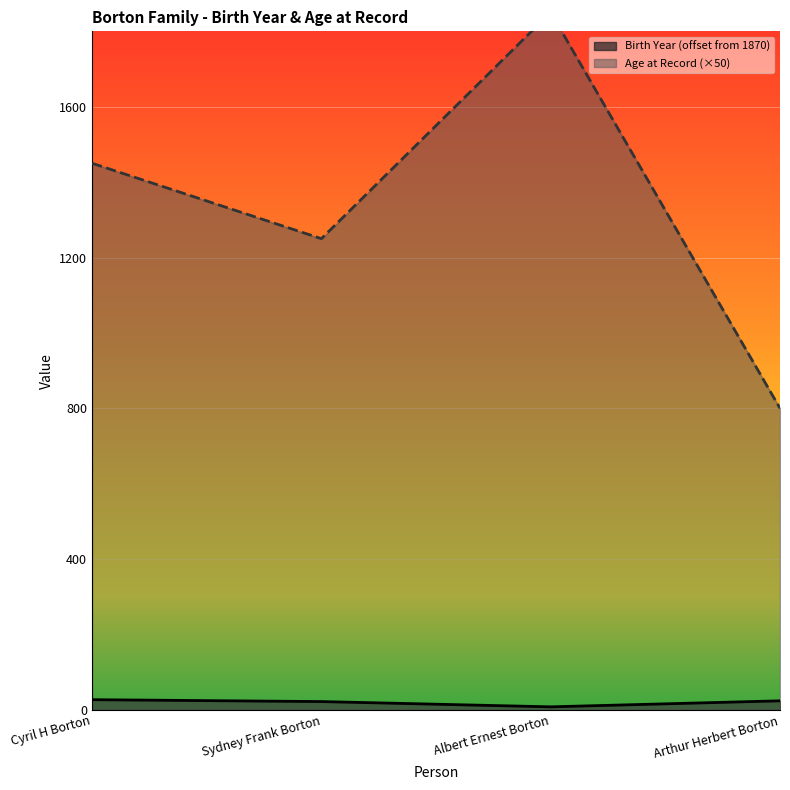

What is the label of the 4th point from the left?

Arthur Herbert Borton